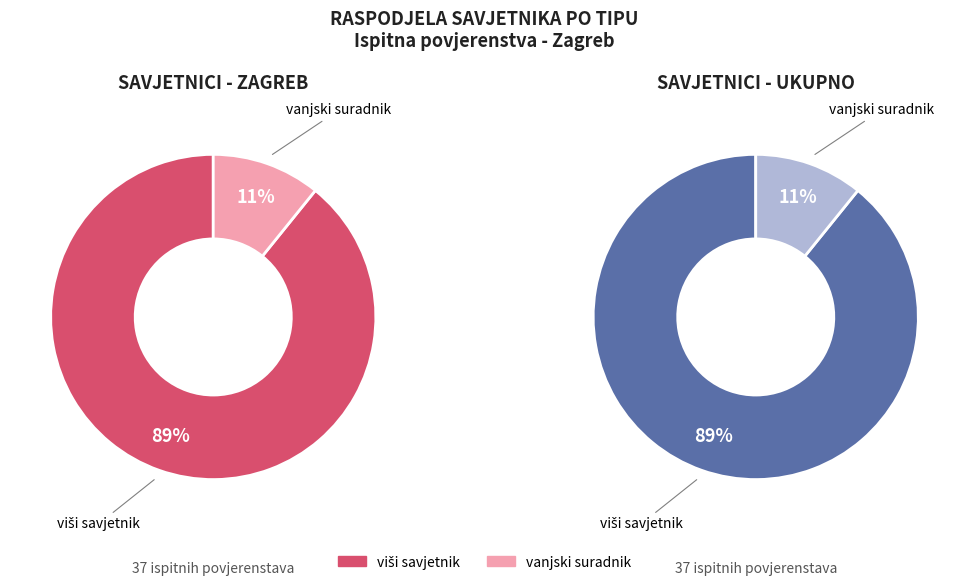

True or false: viši savjetnik accounts for 89% of the total.

True